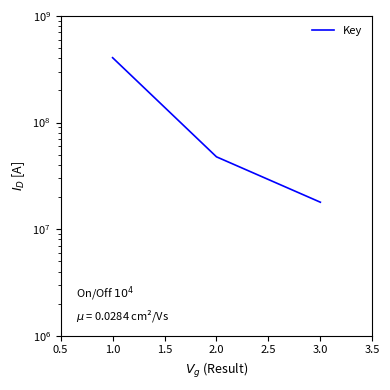

Reading left to right, list all the values displayed in this chart.

405558321	47646292	17877233